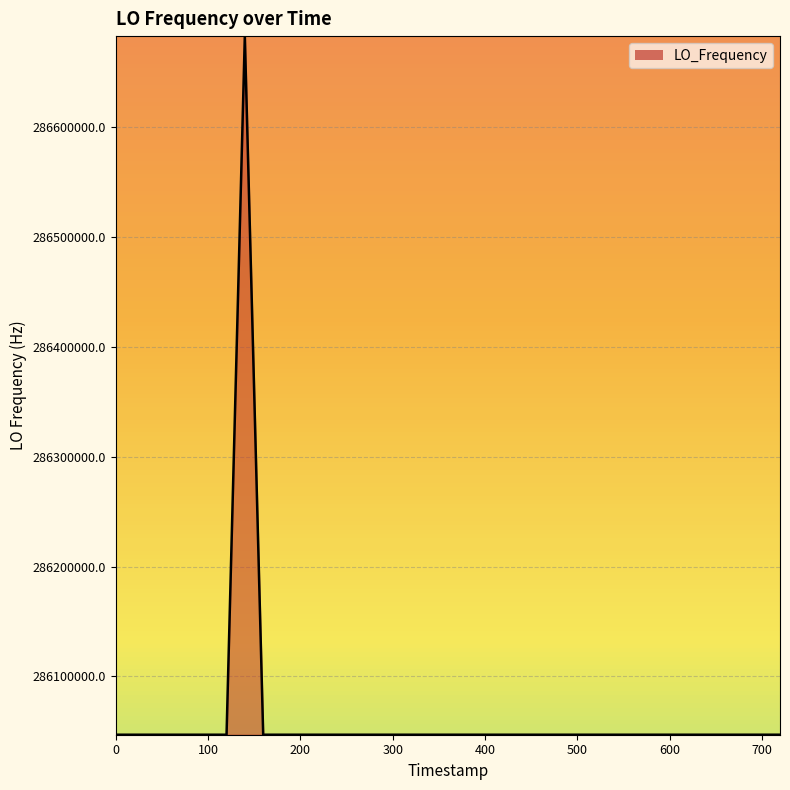

How many lines are shown in the chart?

1